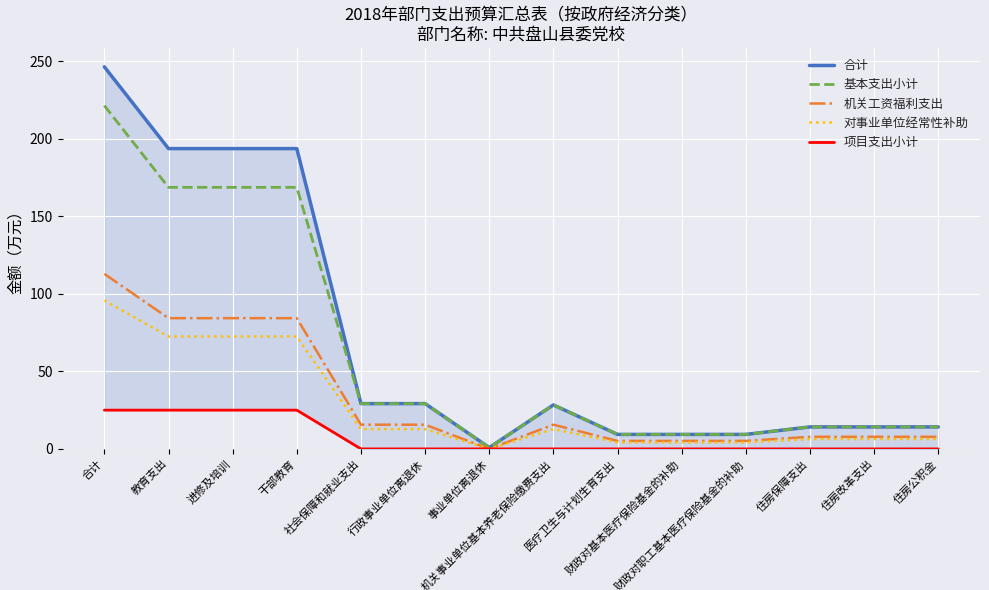

Reading right to left, extract all data points from this chart.

合计: 14.2	14.2	14.2	9.3	9.3	9.3	28.4	0.9	29.2	29.2	193.7	193.7	193.7	246.4
基本支出小计: 14.2	14.2	14.2	9.3	9.3	9.3	28.4	0.9	29.2	29.2	168.7	168.7	168.7	221.4
机关工资福利支出: 7.8	7.8	7.8	5.2	5.2	5.2	15.6	0.0	15.6	15.6	84.3	84.3	84.3	112.9
对事业单位经常性补助: 6.4	6.4	6.4	4.2	4.2	4.2	12.7	0.0	12.7	12.7	72.5	72.5	72.5	95.8
项目支出小计: 0.0	0.0	0.0	0.0	0.0	0.0	0.0	0.0	0.0	0.0	25.0	25.0	25.0	25.0